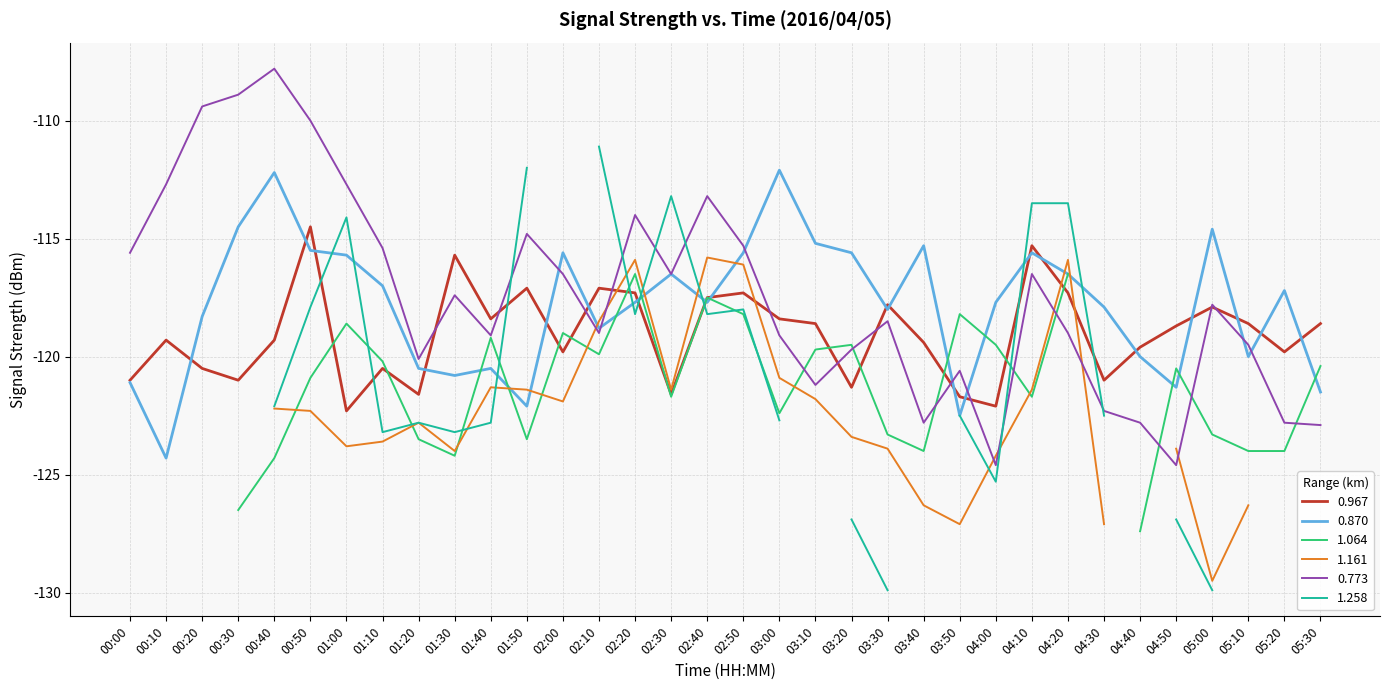

Is this an area chart (filled region under the line)?

No